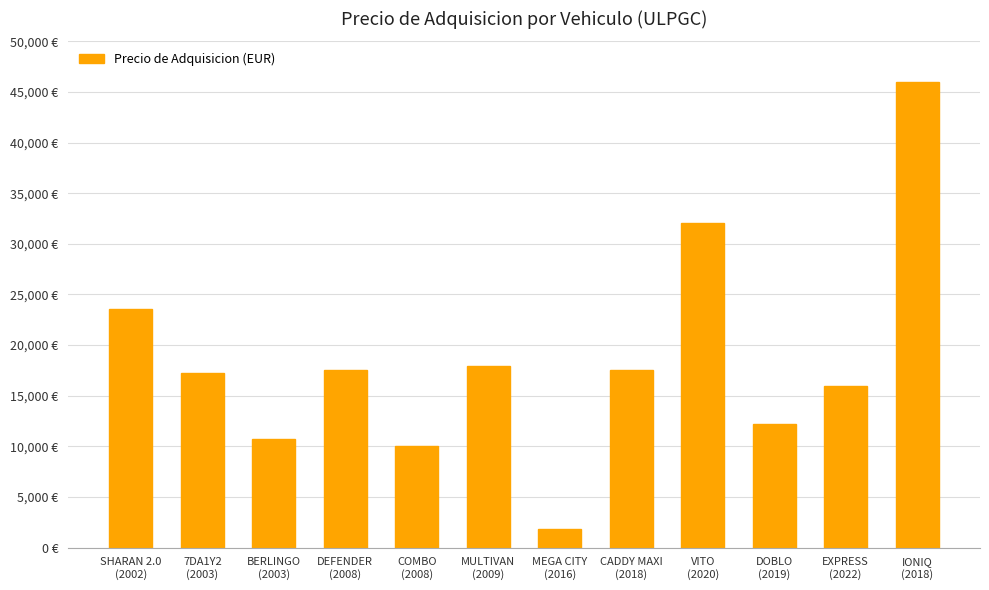

Count the number of categories in the chart.

12